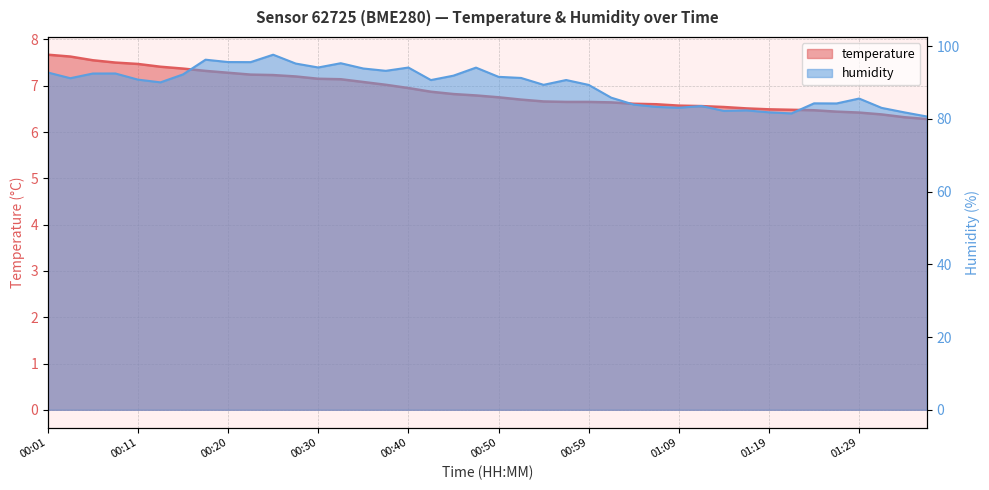

True or false: temperature and humidity intersect in this chart.

False